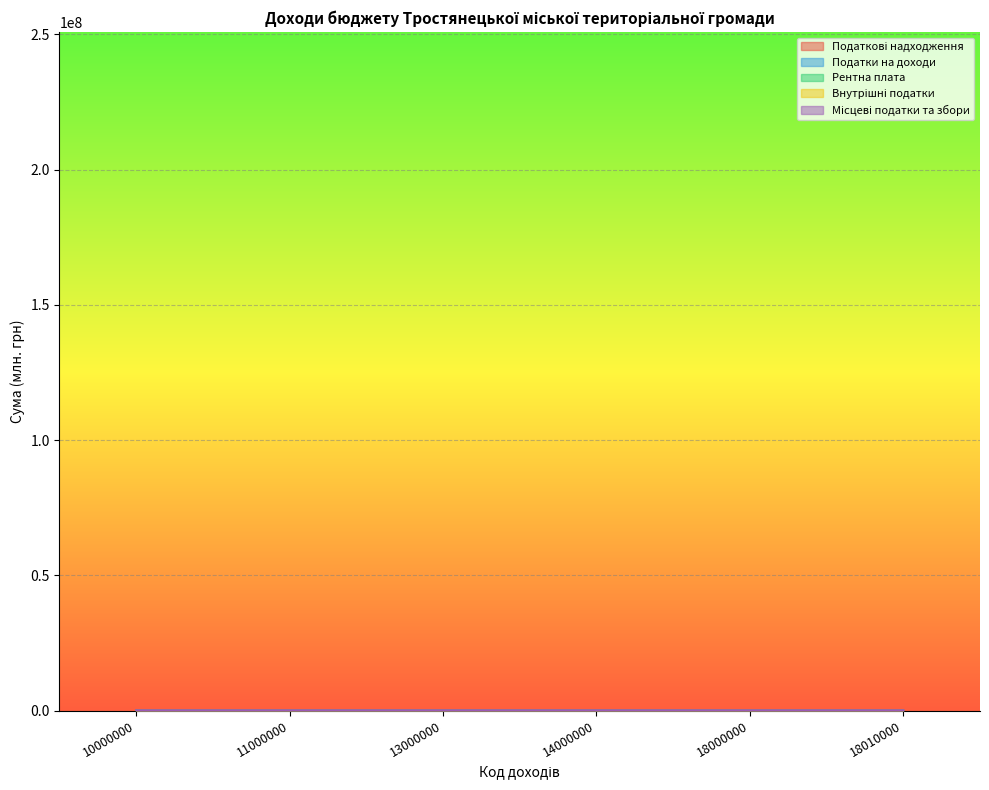

What is the average value of the Податки на доходи series?

70.1